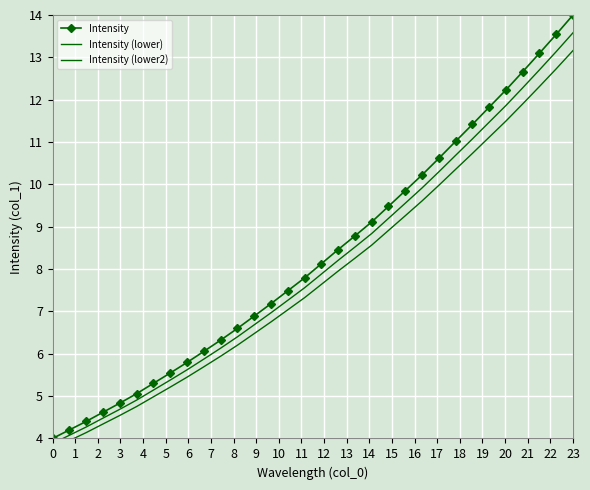

What is the minimum value for Intensity?

4.0